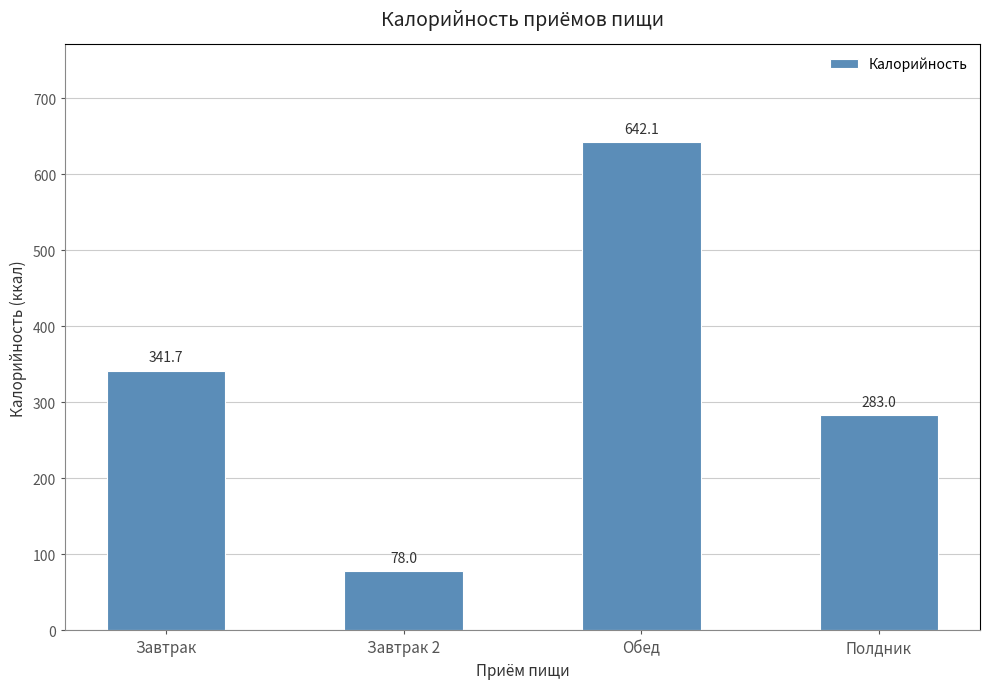

Count the number of categories in the chart.

4